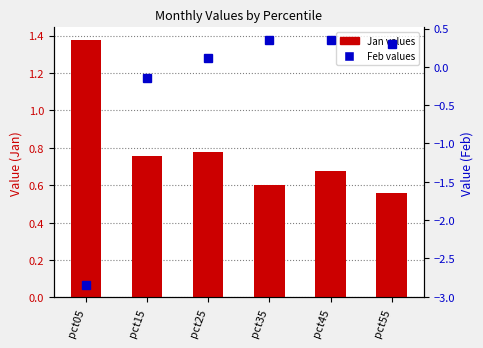

Are the bars horizontal?

No